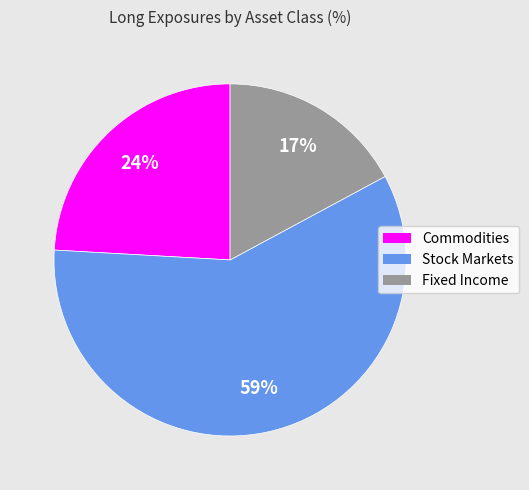

How many segments does this pie chart have?

3